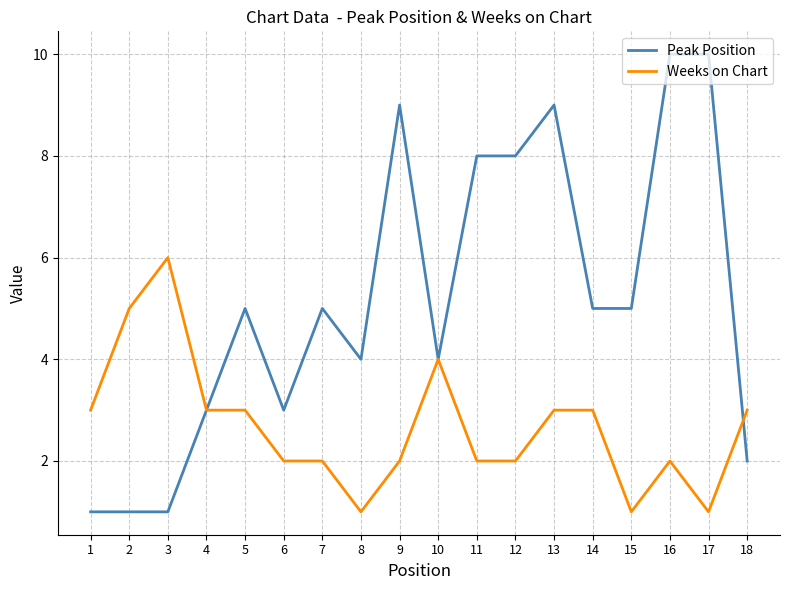

Is it true that Peak Position equals 10 at 17?

True